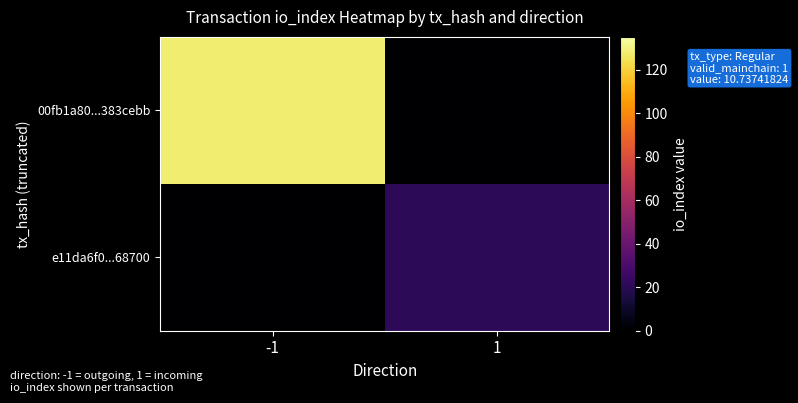

Rank the series at -1 from lowest to highest value.

e11da6f0...68700, 00fb1a80...383cebb